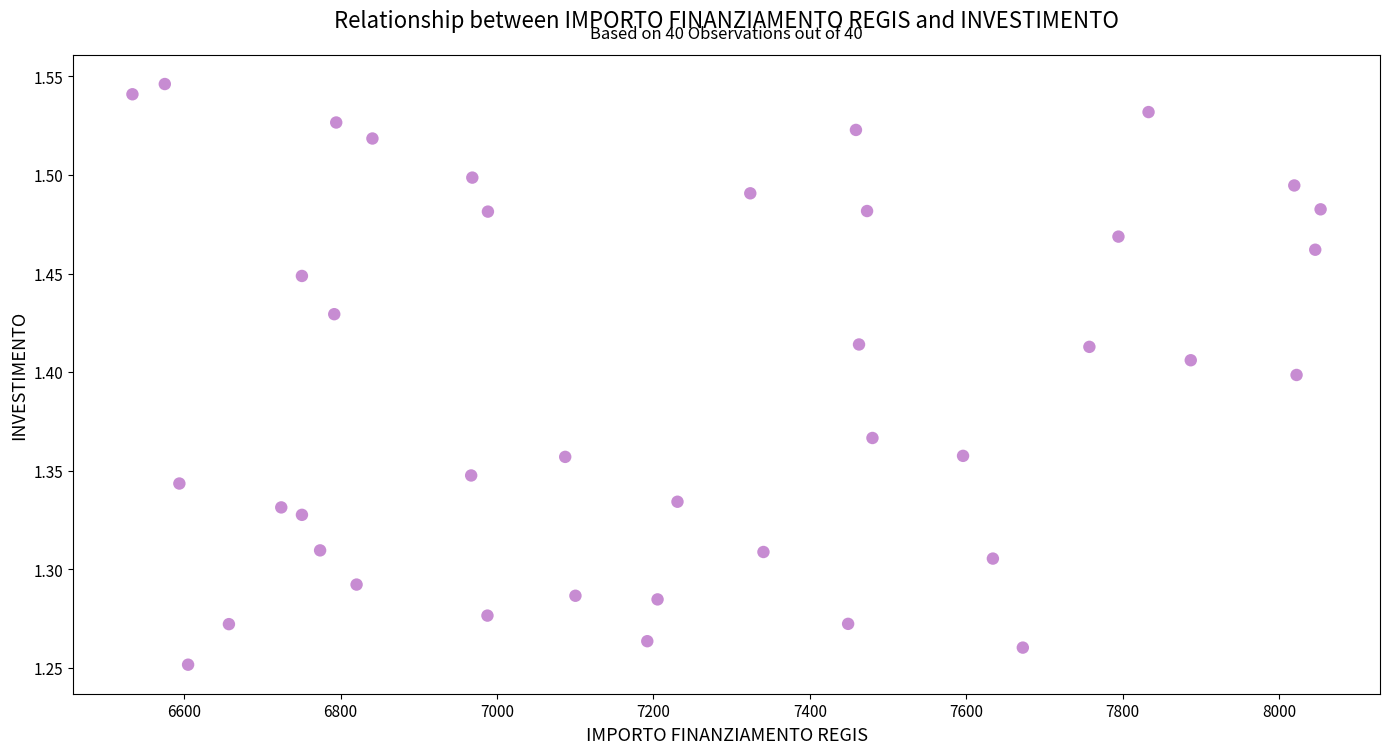

What is the range of Y values (max minus min)?

0.3